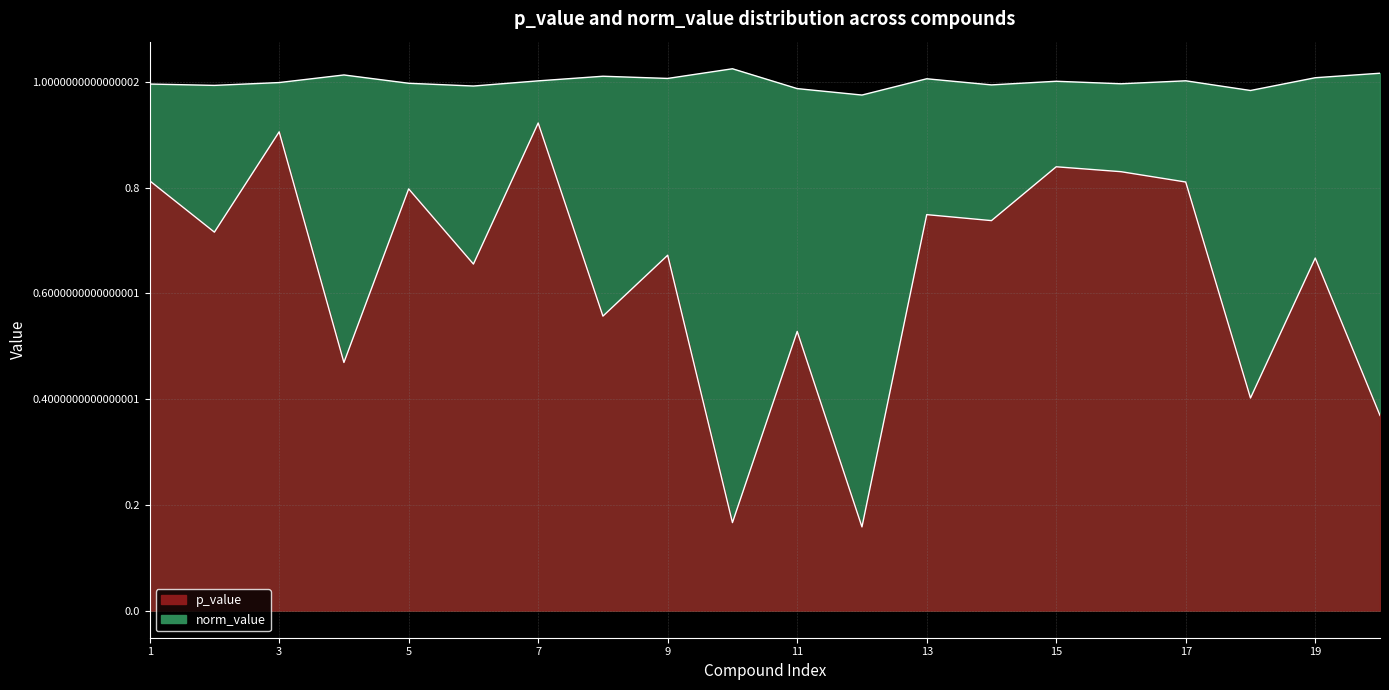

What is the greatest value displayed?

1.0